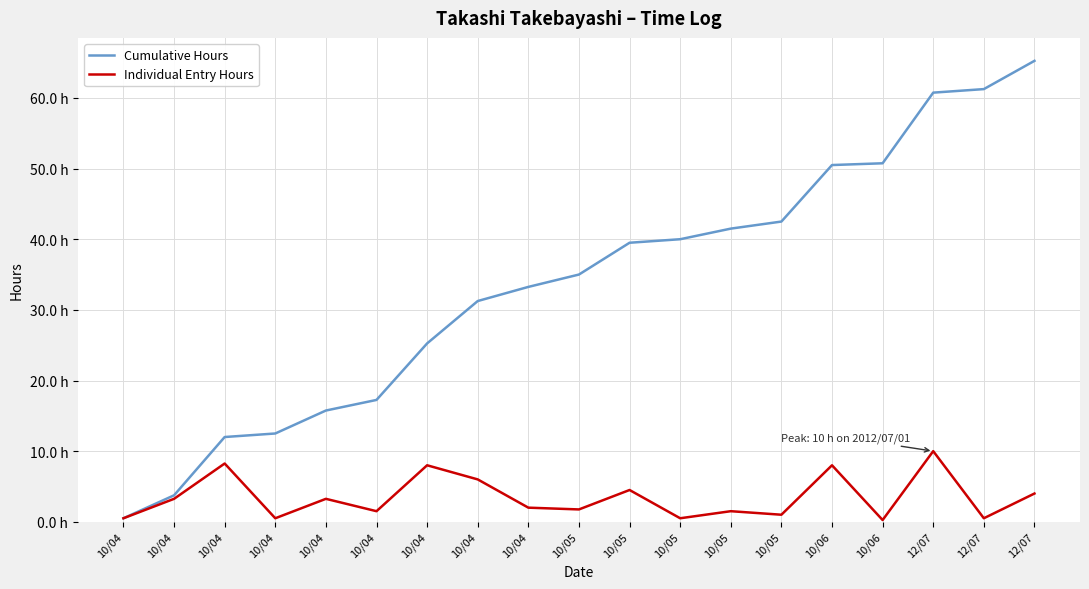

Rank the categories by Individual Entry Hours value from highest to lowest.

12/07, 10/04, 10/04, 10/06, 10/04, 10/05, 12/07, 10/04, 10/04, 10/04, 10/05, 10/04, 10/05, 10/05, 10/04, 10/04, 10/05, 12/07, 10/06